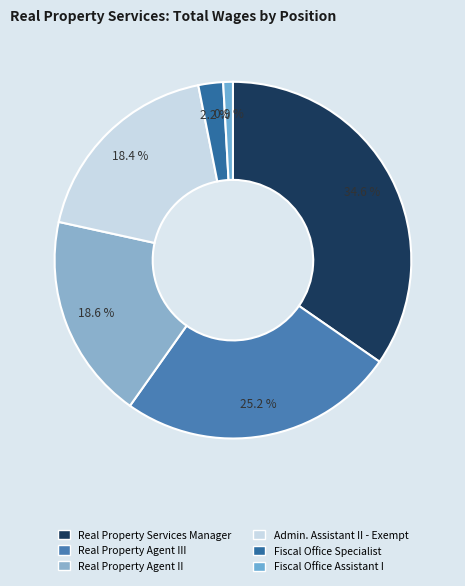

How many slices are in this pie chart?

6